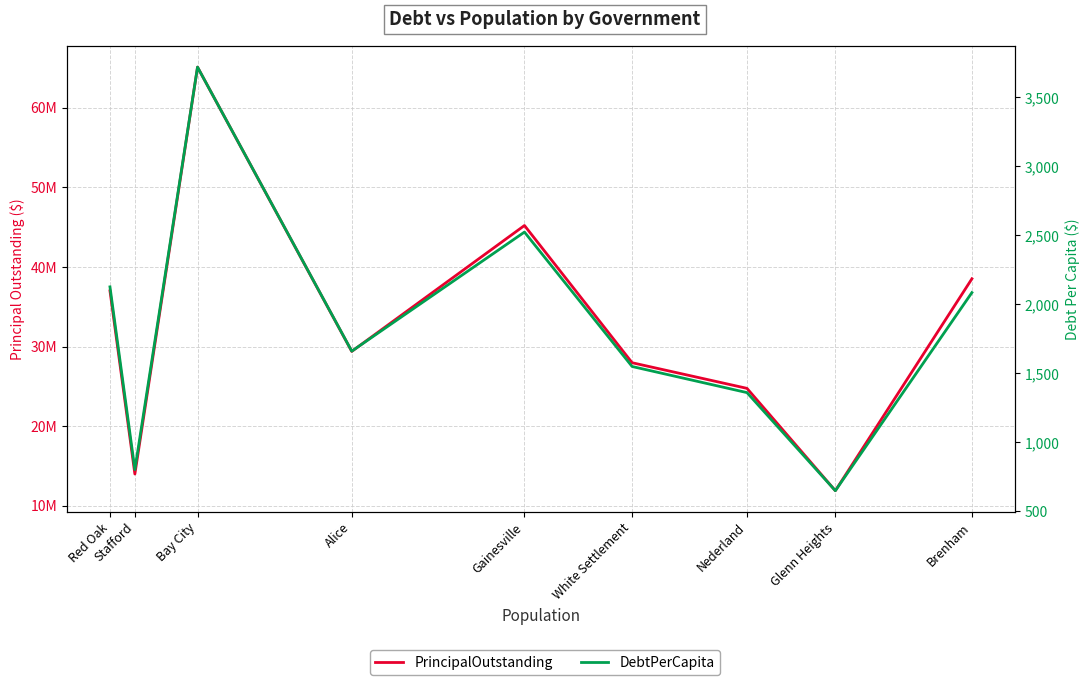

How many data points in PrincipalOutstanding are above 29401000?

4